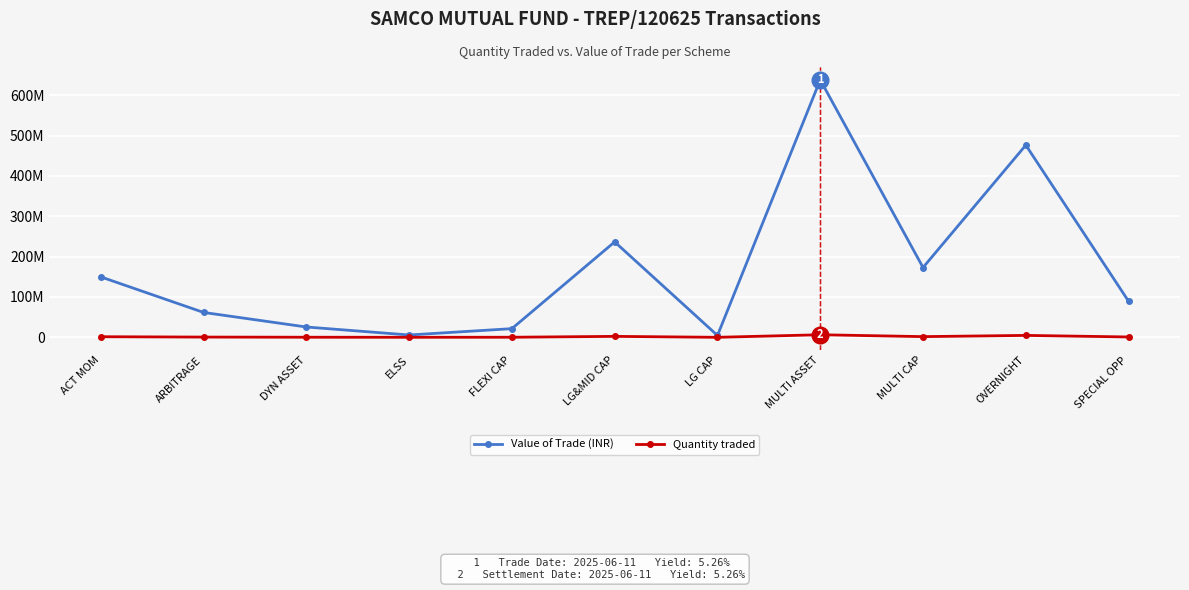

True or false: Value of Trade (INR) and Quantity traded cross at least once.

False